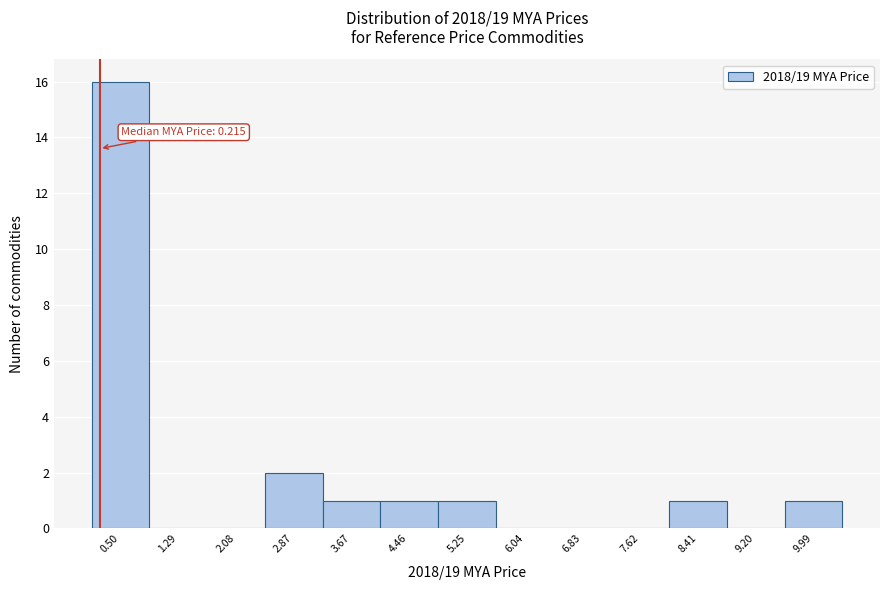

Over which range of the x-axis is the bar tallest?

0.1 to 0.9